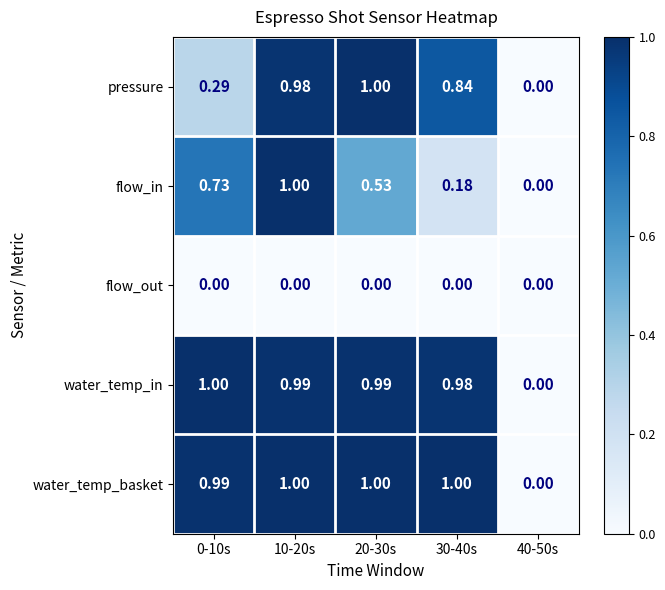

Which series changed the most between 10-20s and 30-40s?

flow_in